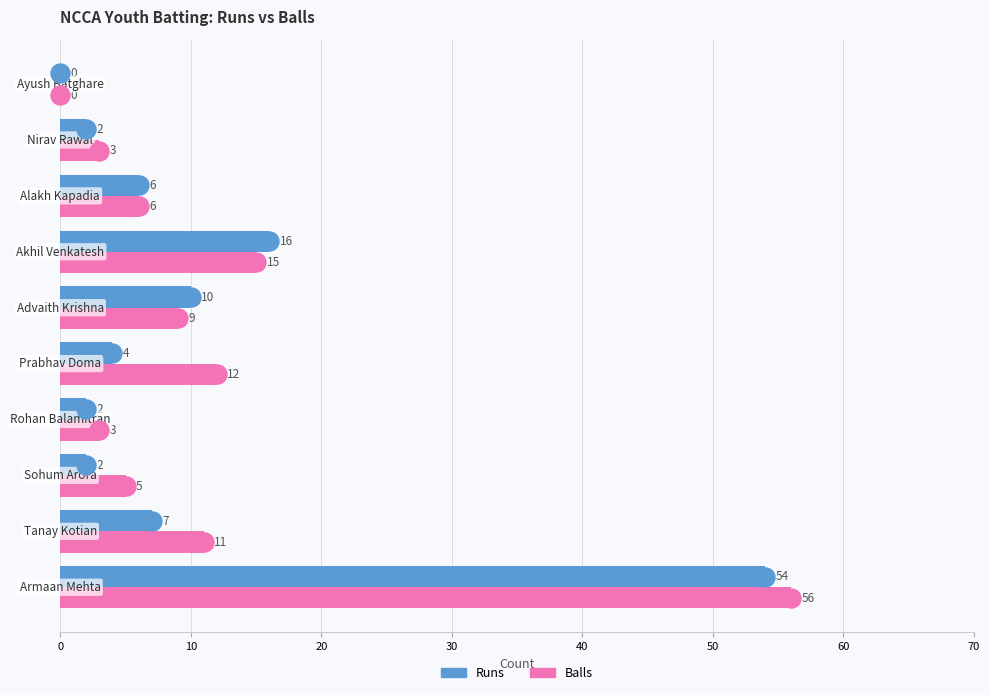

What is the maximum value shown in the chart?

56